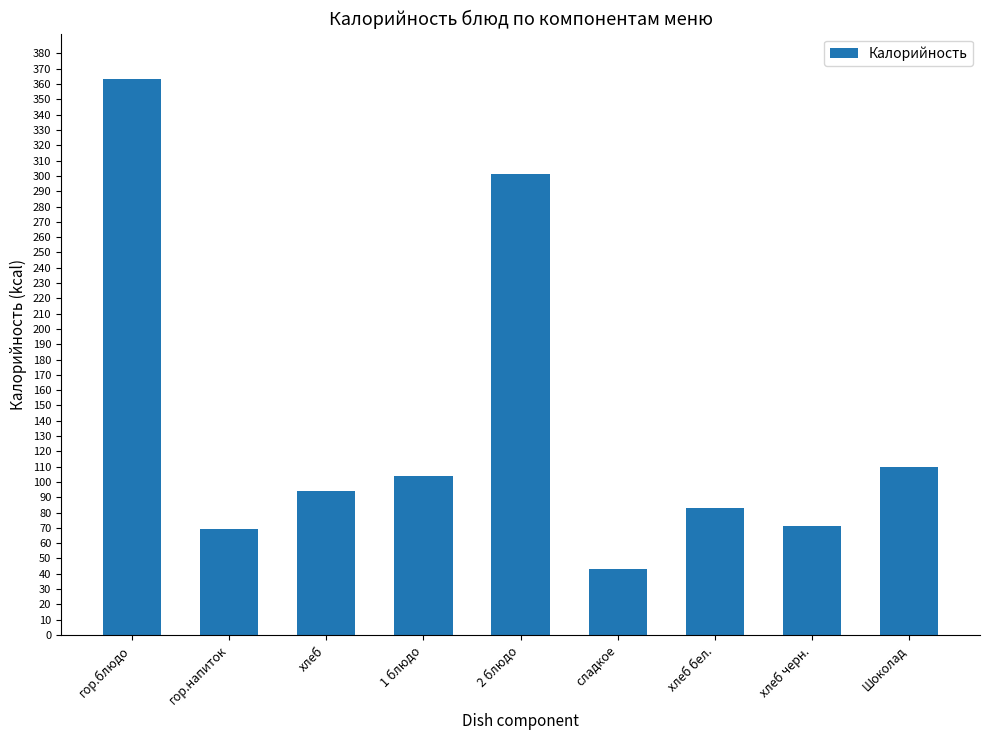

At which category does the chart reach its minimum across all series?

сладкое